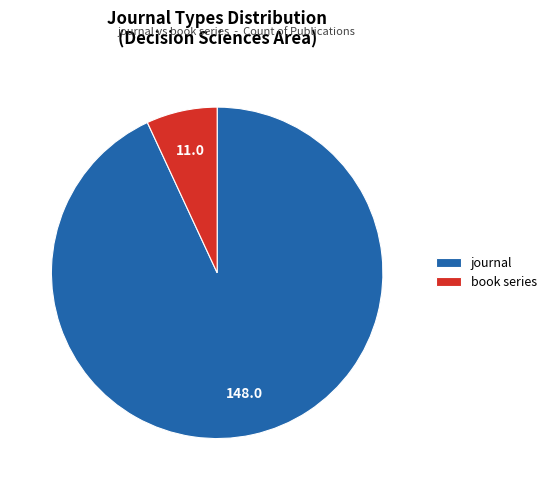

Which category accounts for the majority?

journal